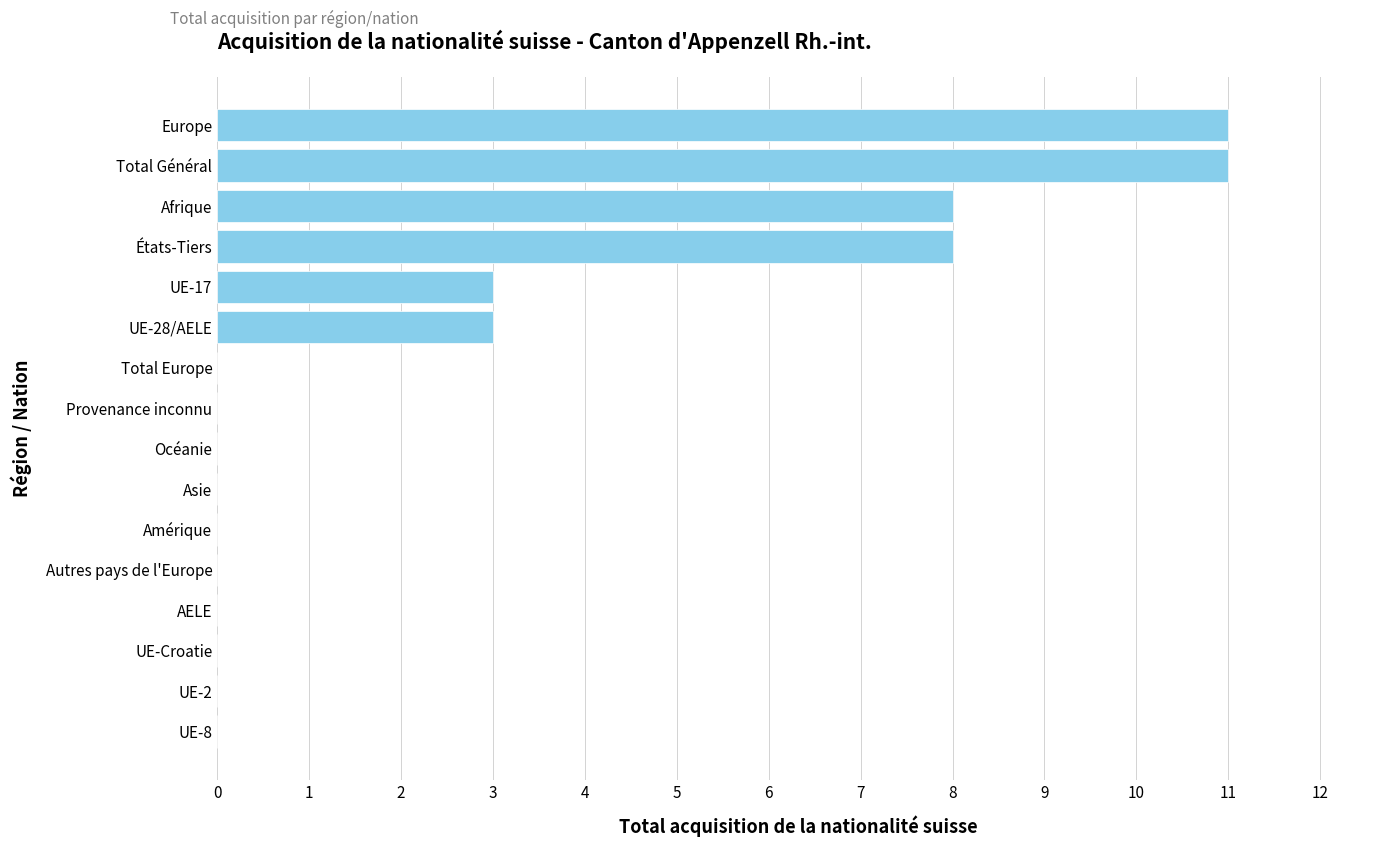

What is the maximum value shown in the chart?

11